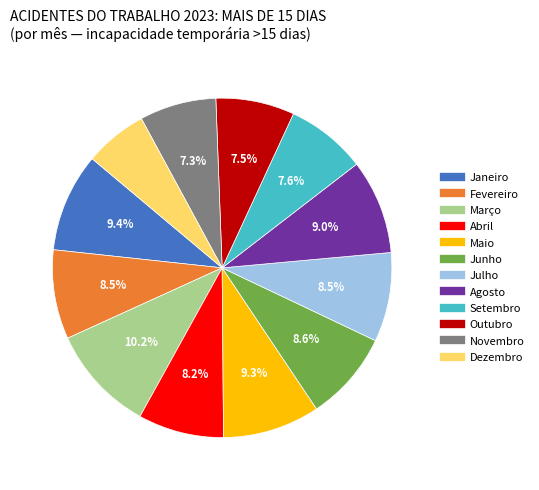

Does any single category account for the majority?

No